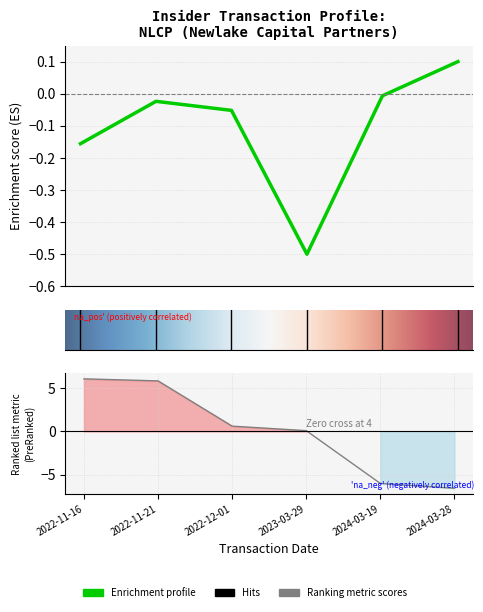

The transactionValue series shows 0.6 at 2022-12-01. True or false?

True